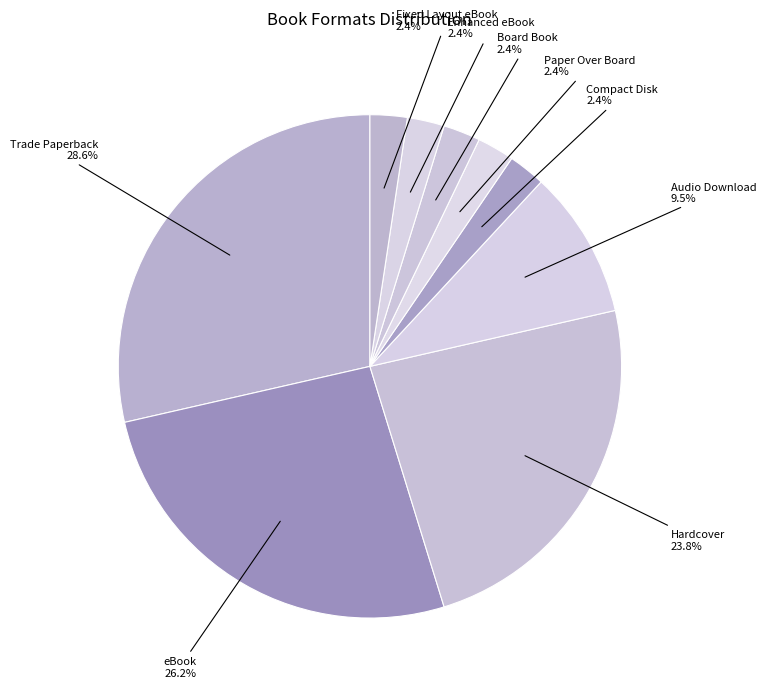

What is the smallest slice in the pie chart?

Compact Disk